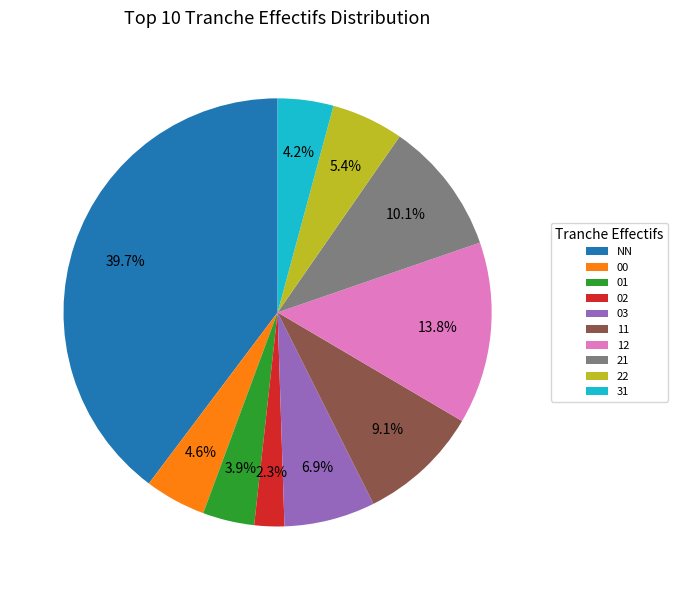

True or false: NN accounts for 40% of the total.

True